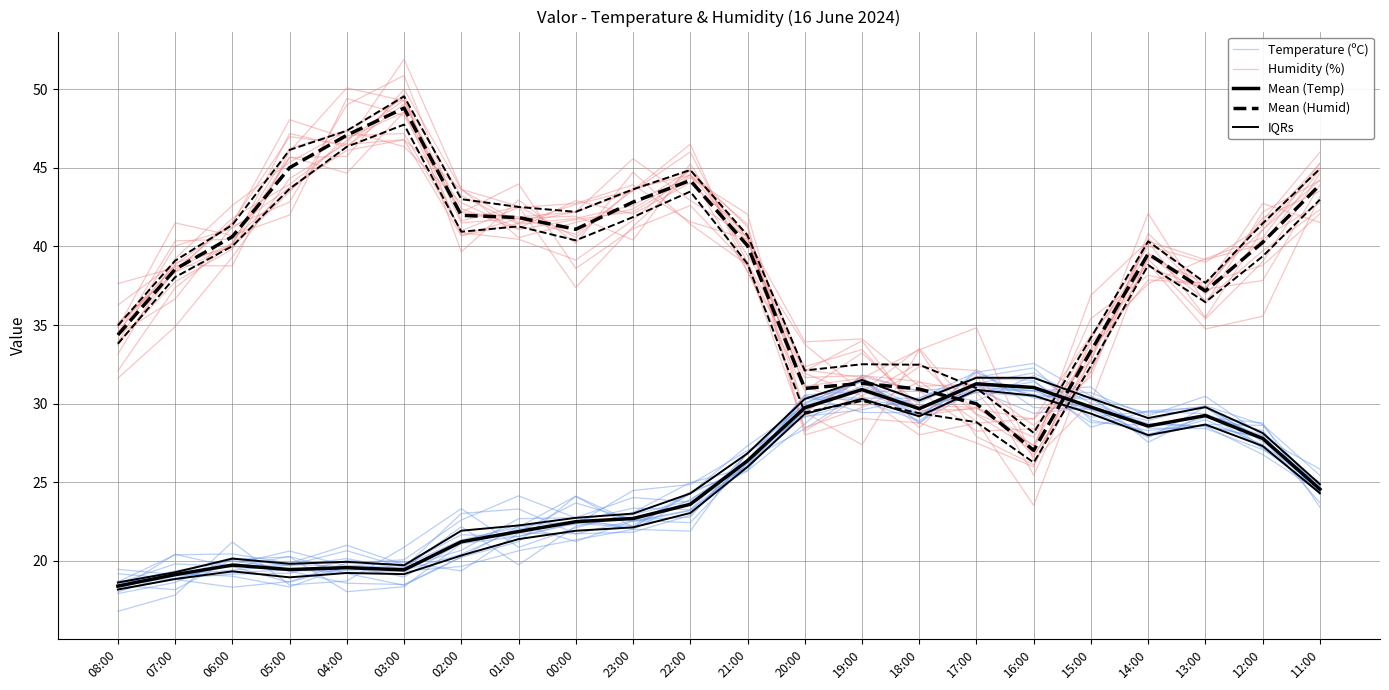

At which label does Mean (Temp) reach its minimum?

08:00